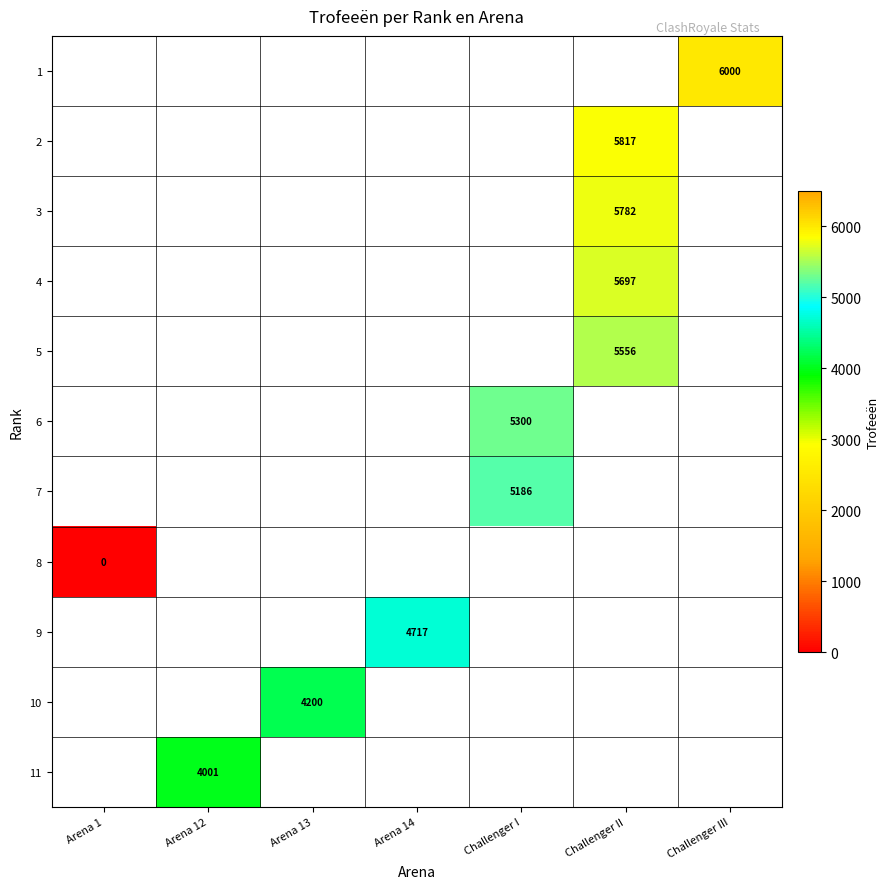

True or false: 11 has a value of 6096 at Arena 12.

False